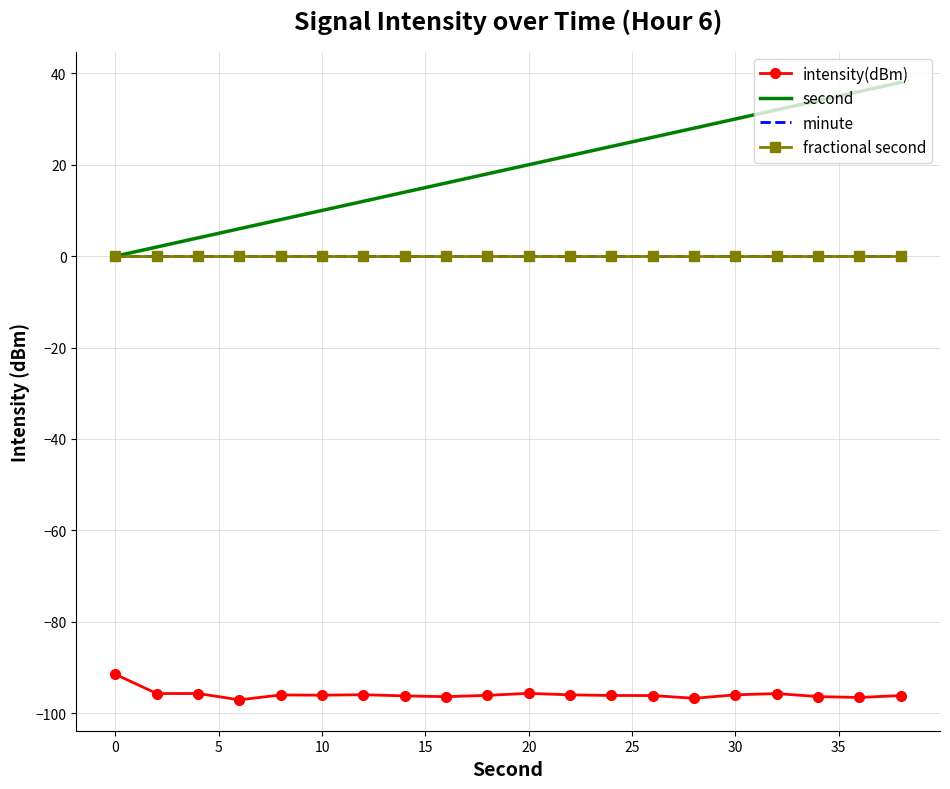

True or false: intensity(dBm) and minute intersect in this chart.

False